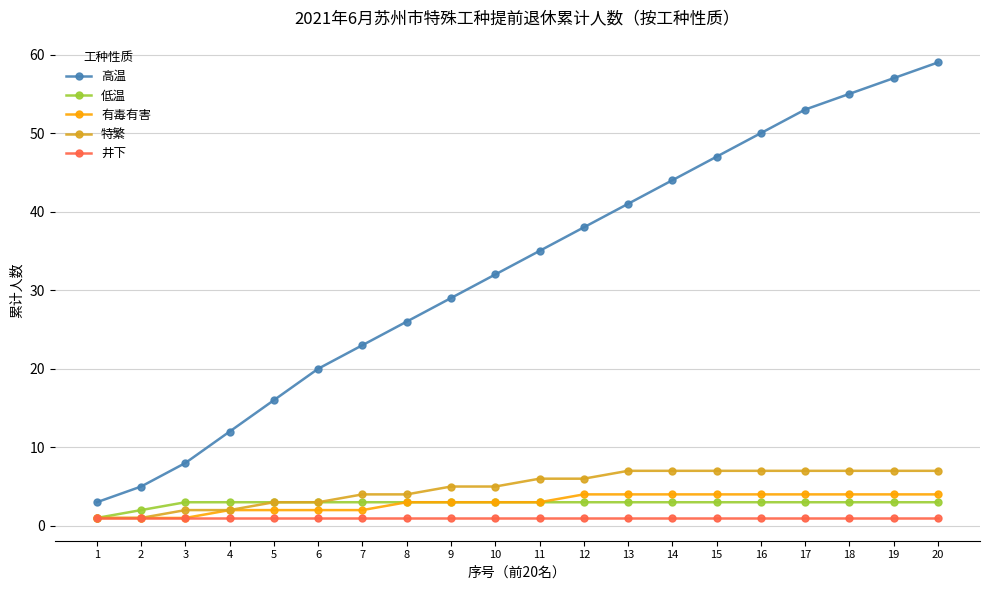

What is the maximum value for 低温?

3